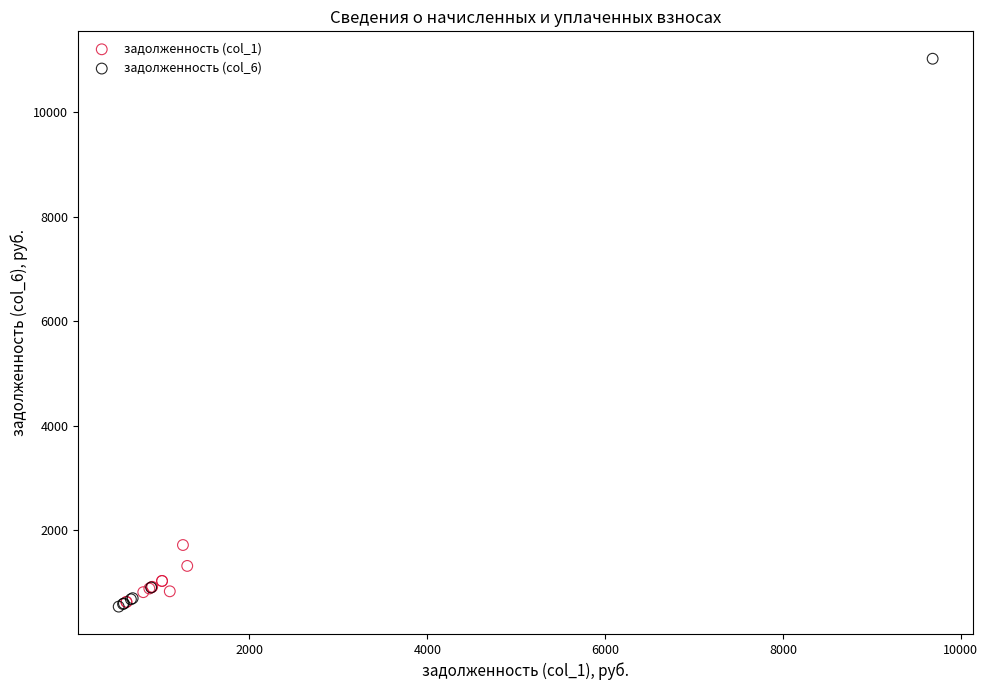

Which series has the widest spread of Y values?

задолженность (col_6)